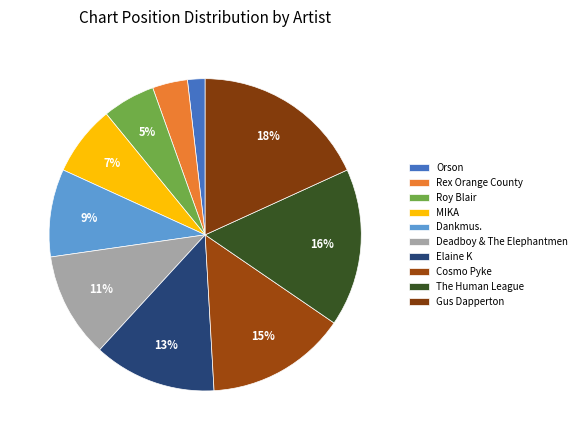

Which category has the biggest portion of the pie?

Gus Dapperton